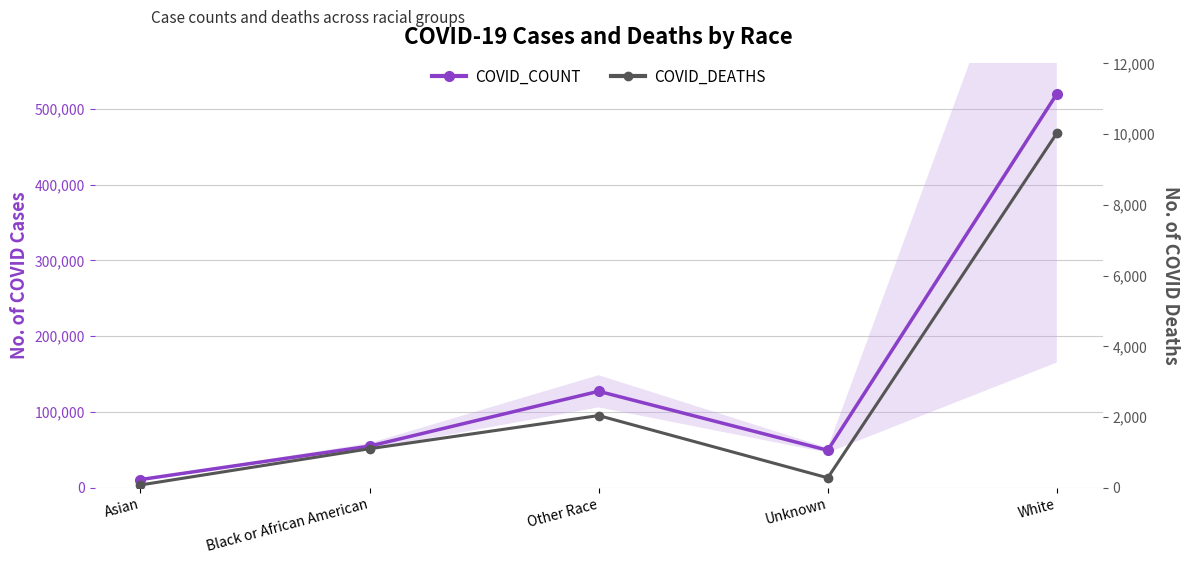

At which category is the sum across all series the highest?

White